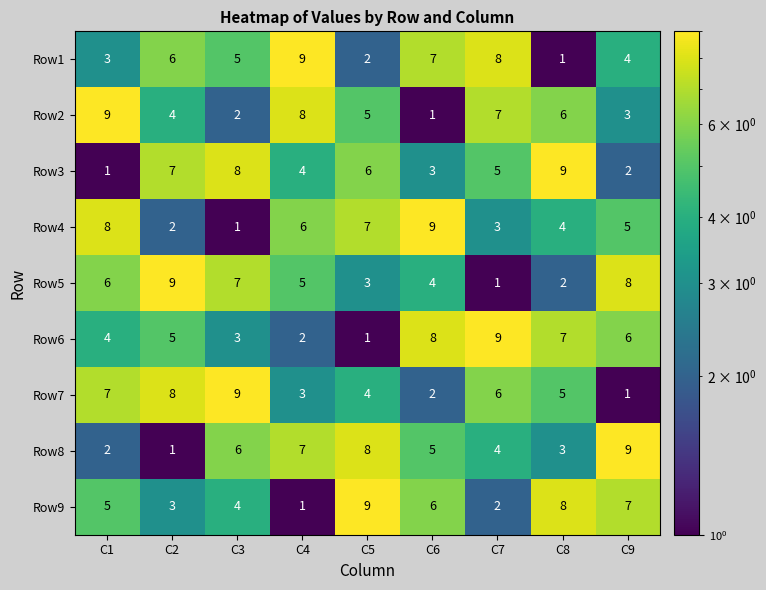

Count the Row9 values in the range 3 to 7.

5